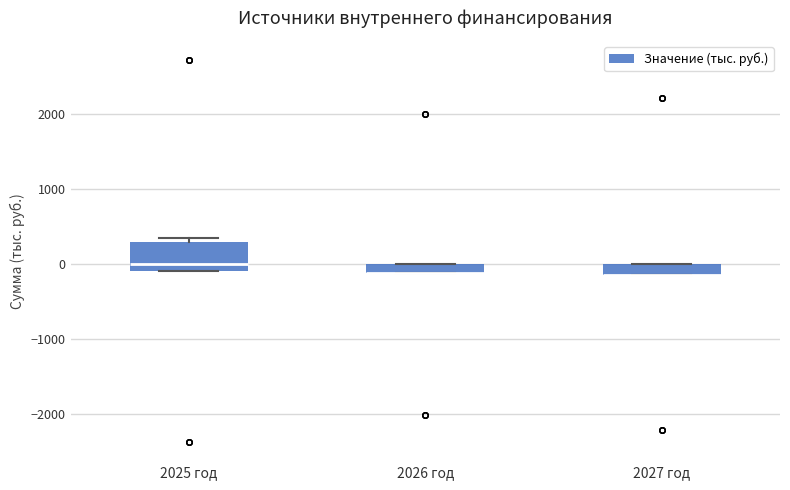

Where is the lower edge of the box for 2026 год on the y-axis? The values are not printed on the chart, so give them approximately, as read against the axis.

-100